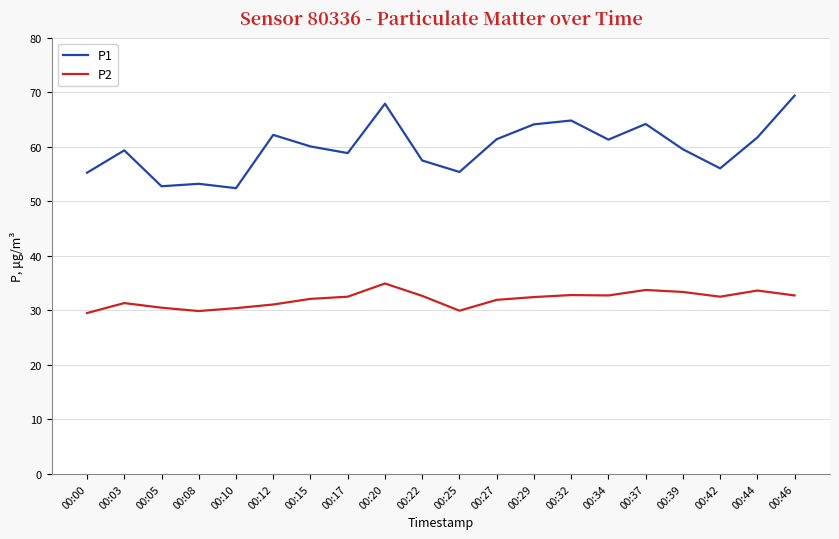

The value of P1 at 00:37 is 64.2. True or false?

True